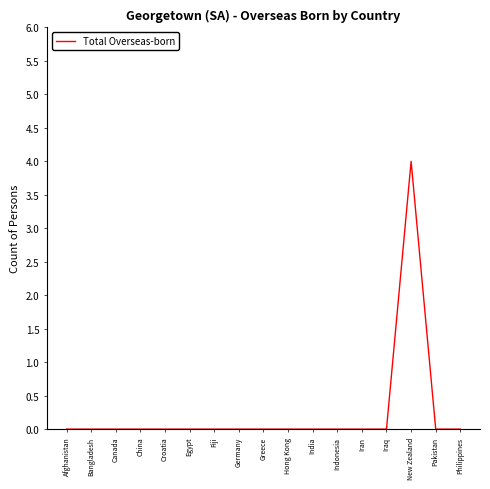

Is this an area chart (filled region under the line)?

No